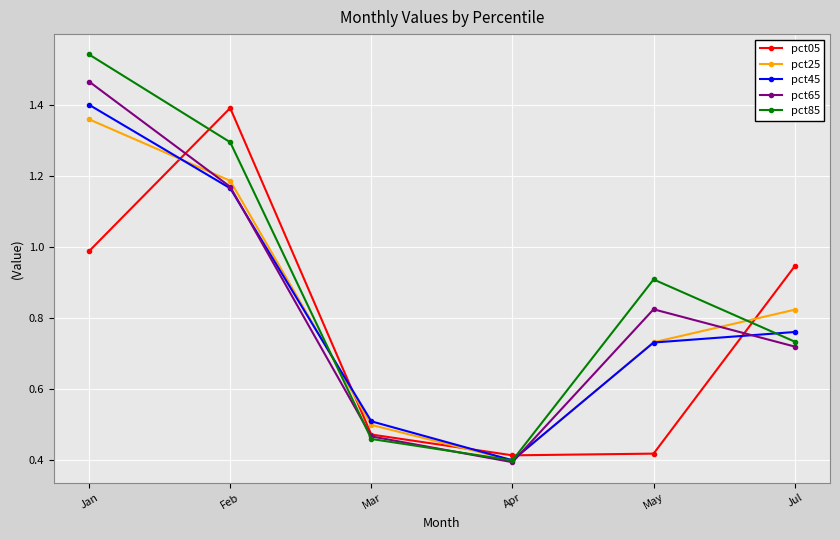

True or false: pct25 and pct85 intersect in this chart.

True